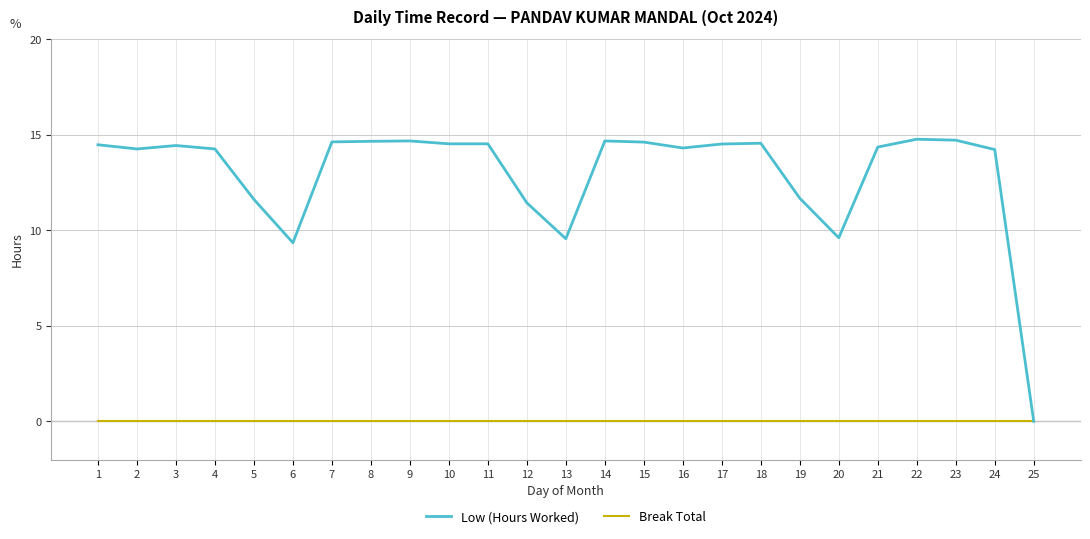

The Low (Hours Worked) series shows 14.7 at 23. True or false?

True